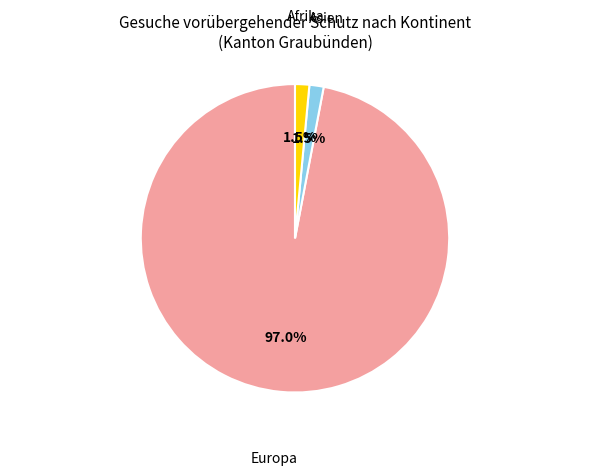

Is there any slice that represents more than half of the pie?

Yes